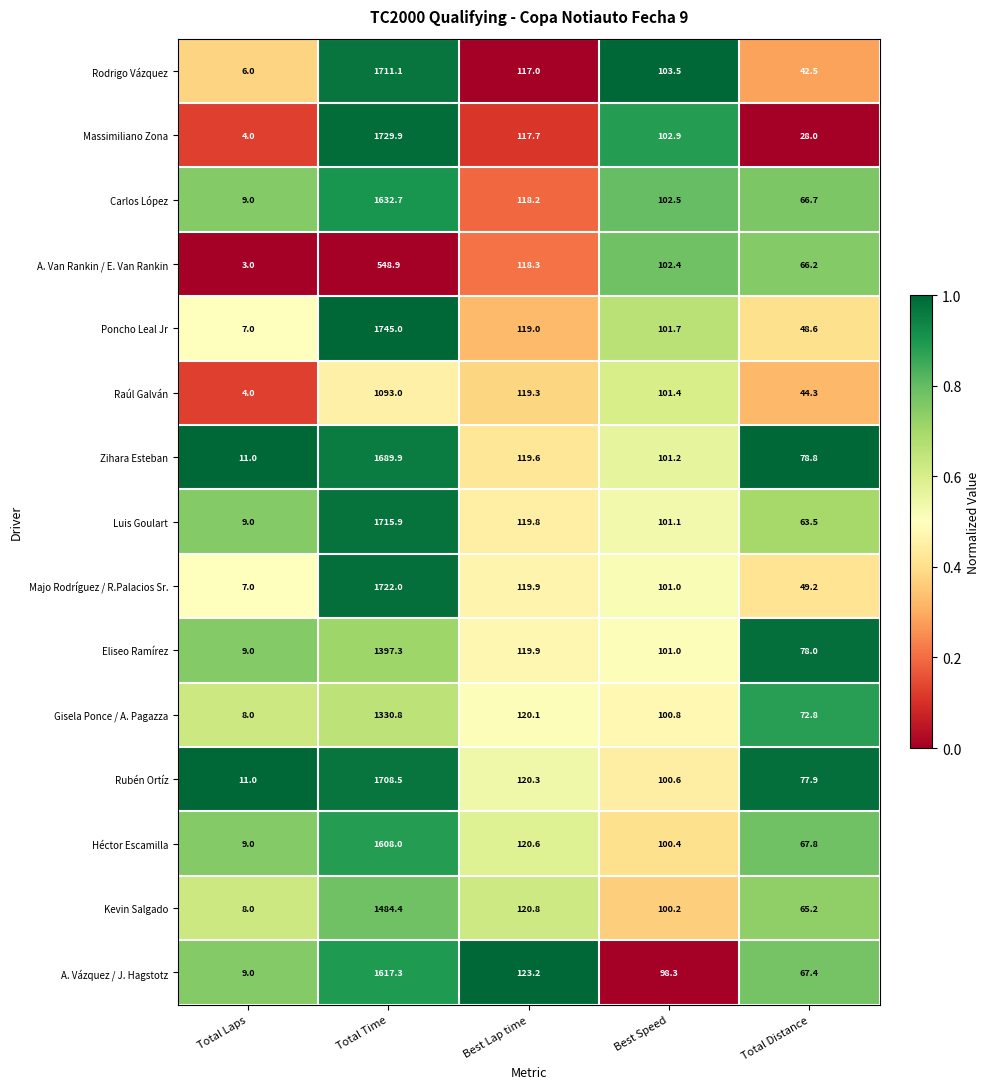

What is the maximum value shown in the chart?

1745.0